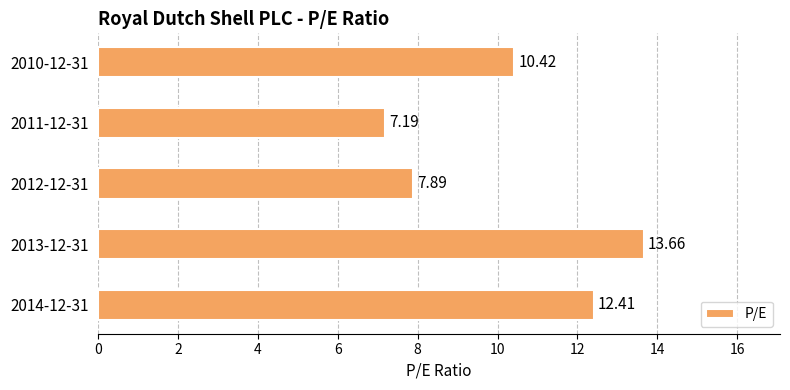

What is the sum of the values at 2013-12-31 and 2012-12-31?

21.6